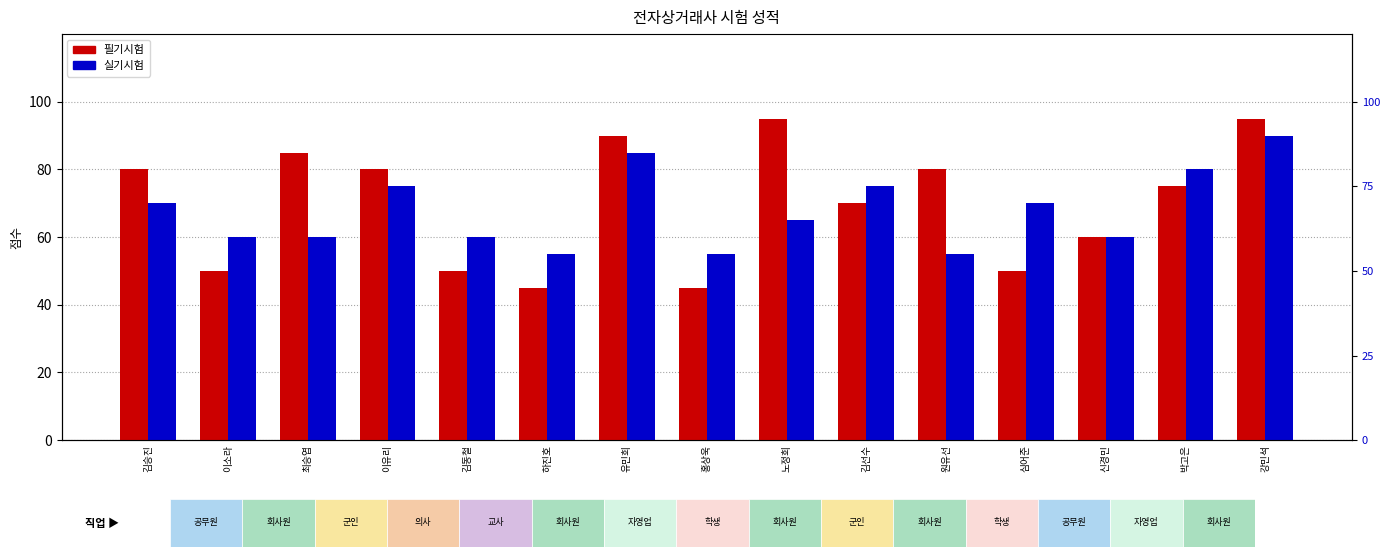

Read the 실기시험 value at 신경민, to the nearest 5.

60